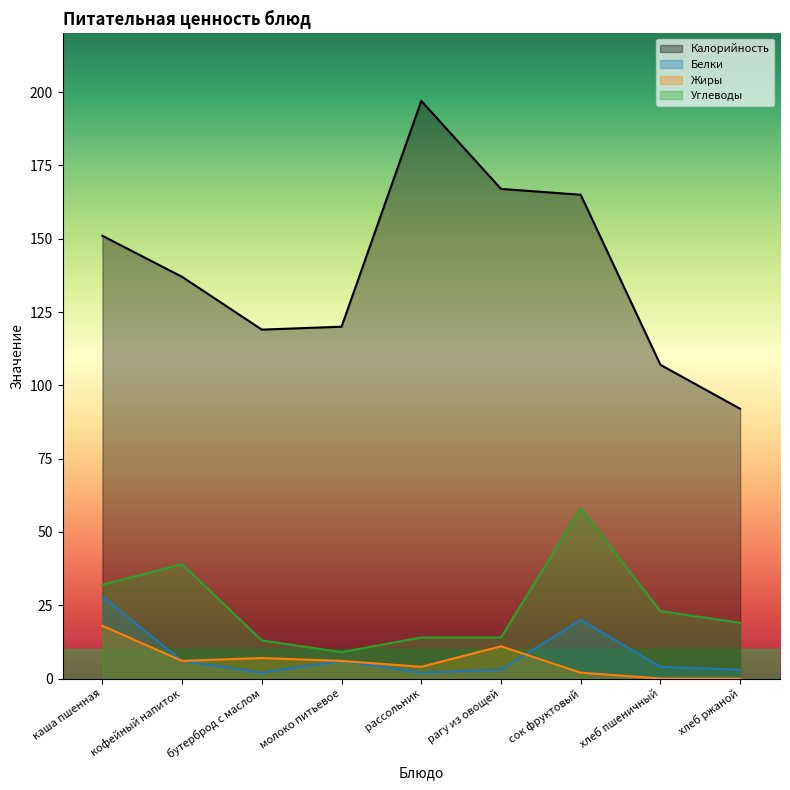

What is the value of the Жиры point at the 5th from the left?

4